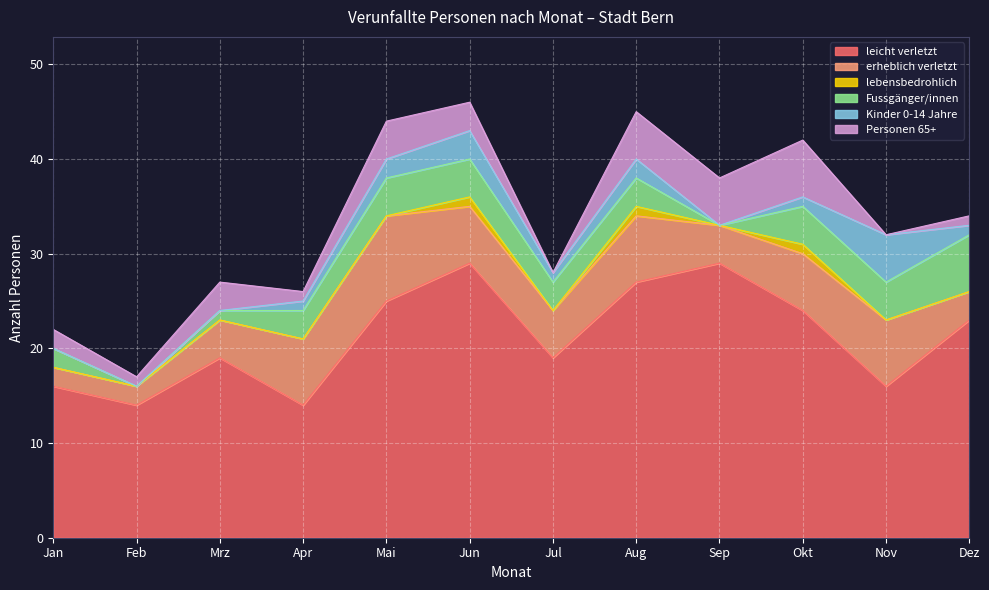

True or false: lebensbedrohlich has more than 0 interior local peaks.

True